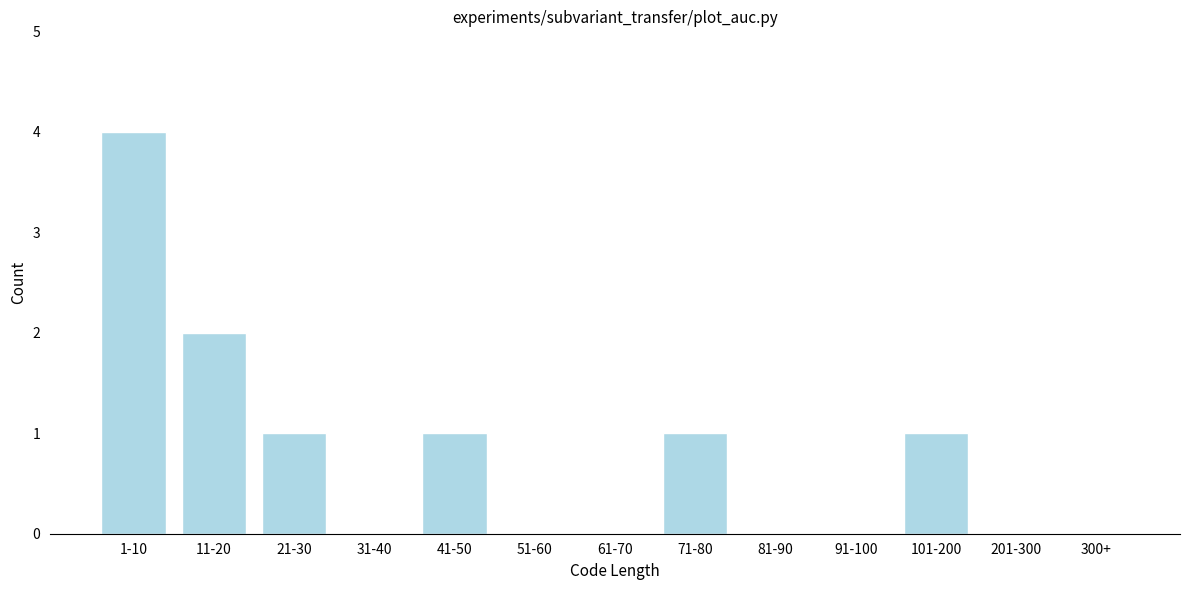

Reading left to right, list all the values displayed in this chart.

1-10=4	11-20=2	21-30=1	31-40=0	41-50=1	51-60=0	61-70=0	71-80=1	81-90=0	91-100=0	101-200=1	201-300=0	300+=0